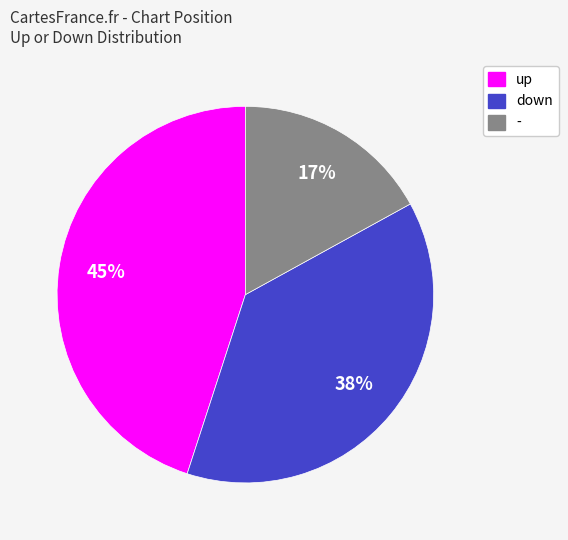

Rank the categories by value from lowest to highest.

-, down, up